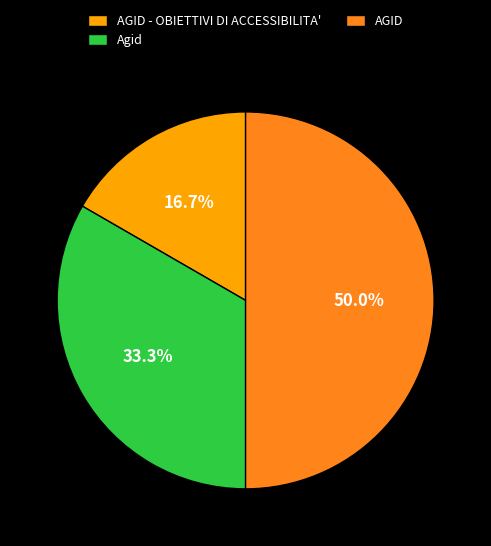

Is AGID - OBIETTIVI DI ACCESSIBILITA' the majority of the pie?

No